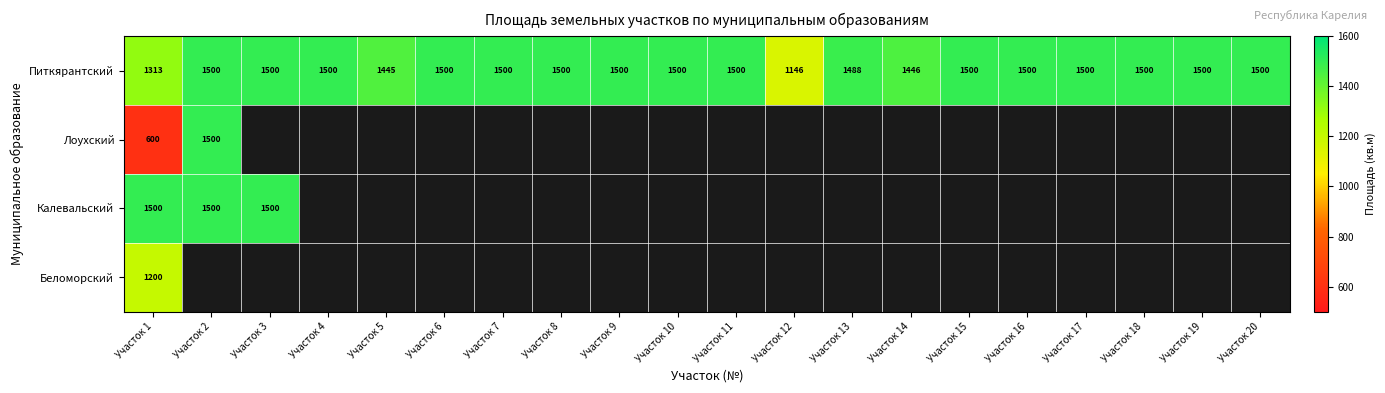

Which category has the lowest value in the Питкярантский series?

Участок 12